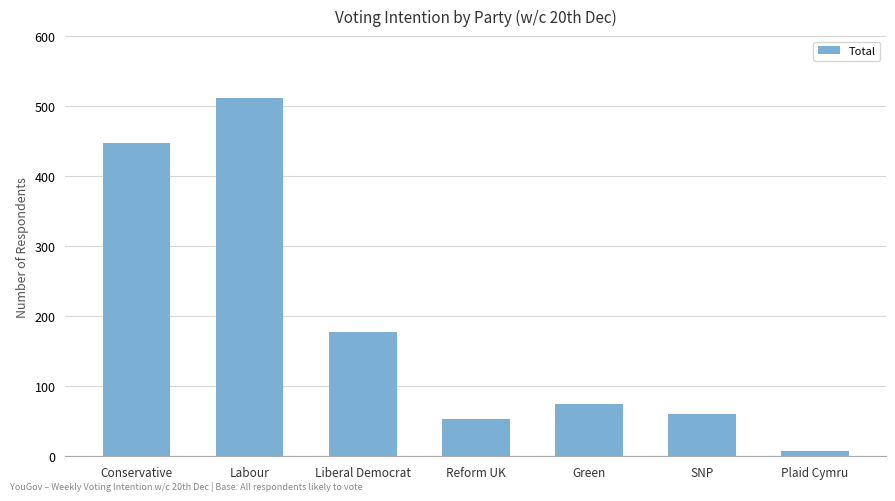

True or false: the data shows 16 at Green.

False